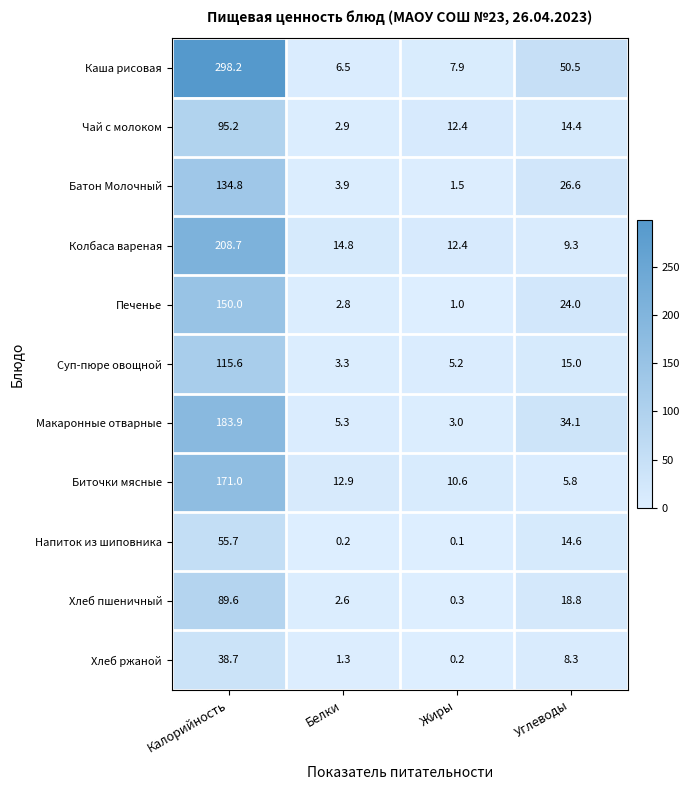

The Биточки мясные series shows 10.6 at Жиры. True or false?

True